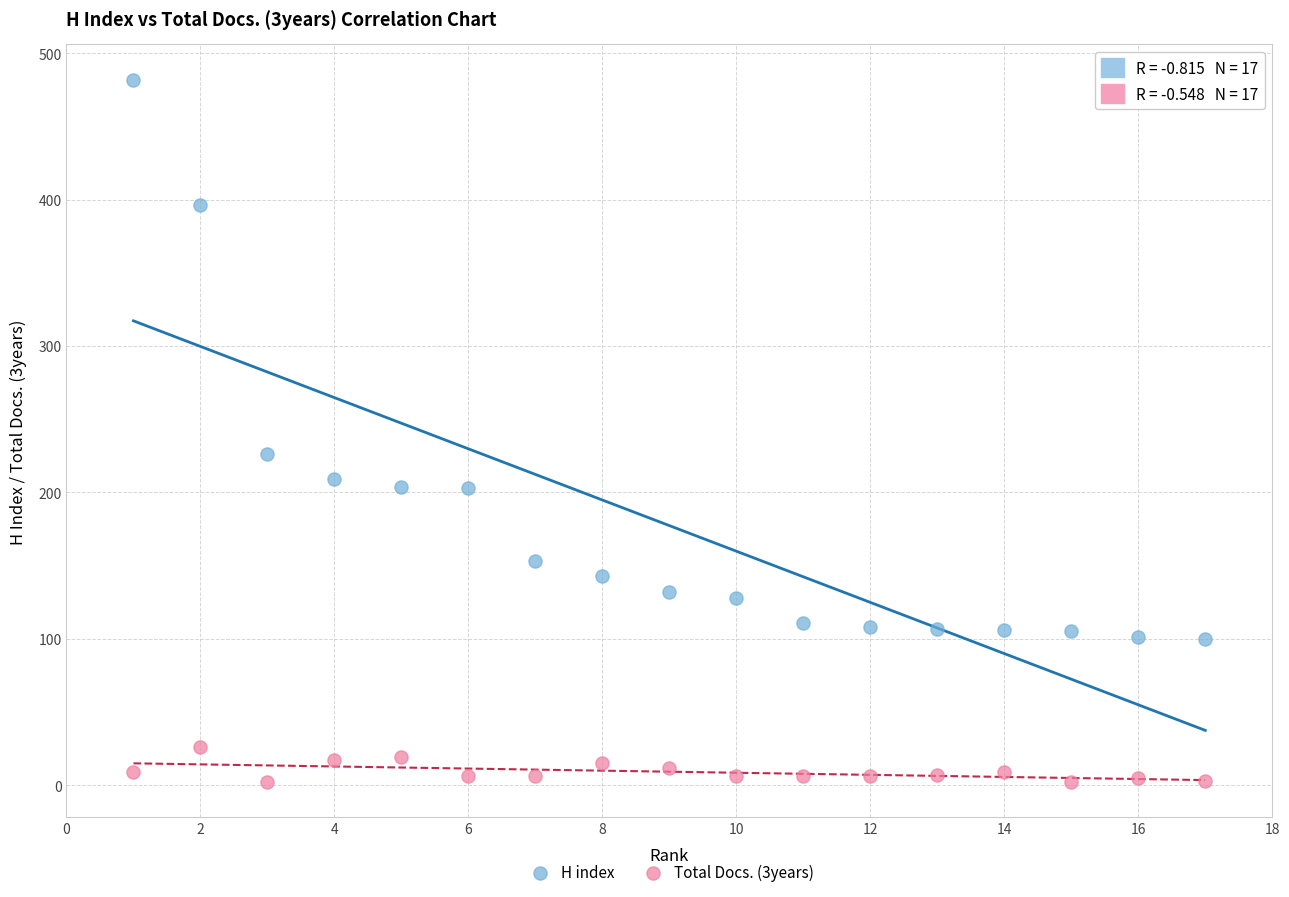

Which series reaches the maximum Y coordinate?

H index